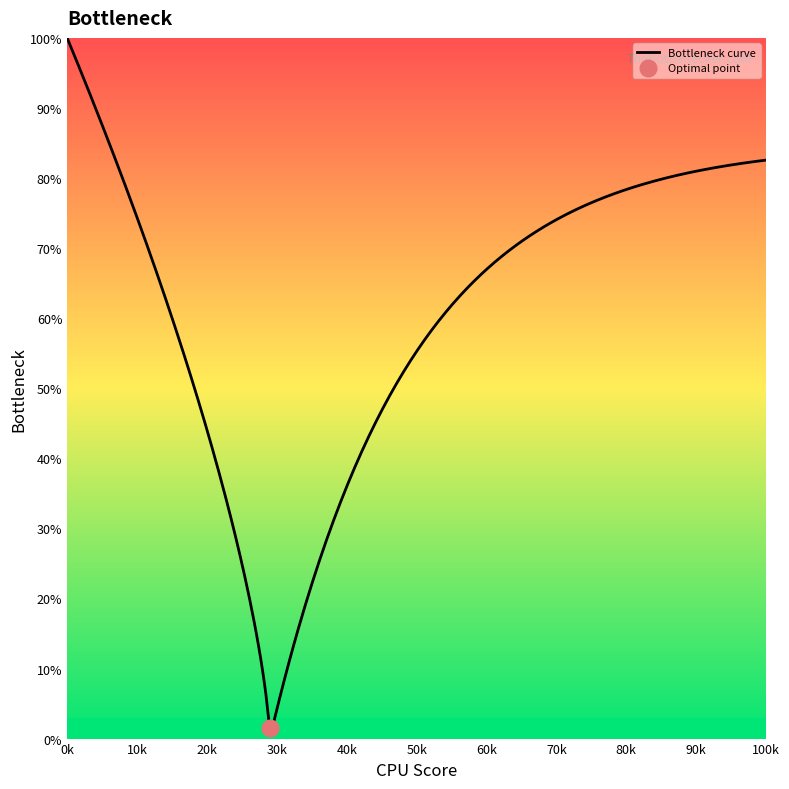

Does the chart display data point markers on the line(s)?

No